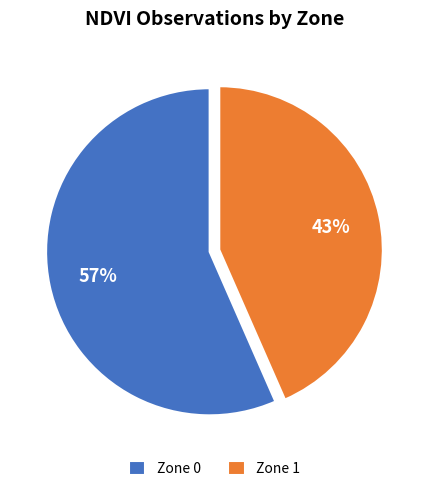

To the nearest percent, what is the average slice percentage?

50%